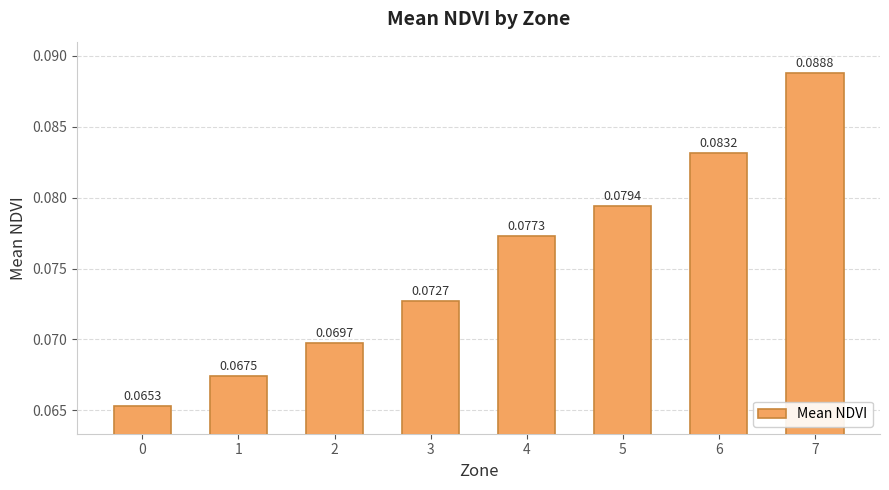

List the labels in order of value, largest first.

7, 6, 5, 4, 3, 2, 1, 0